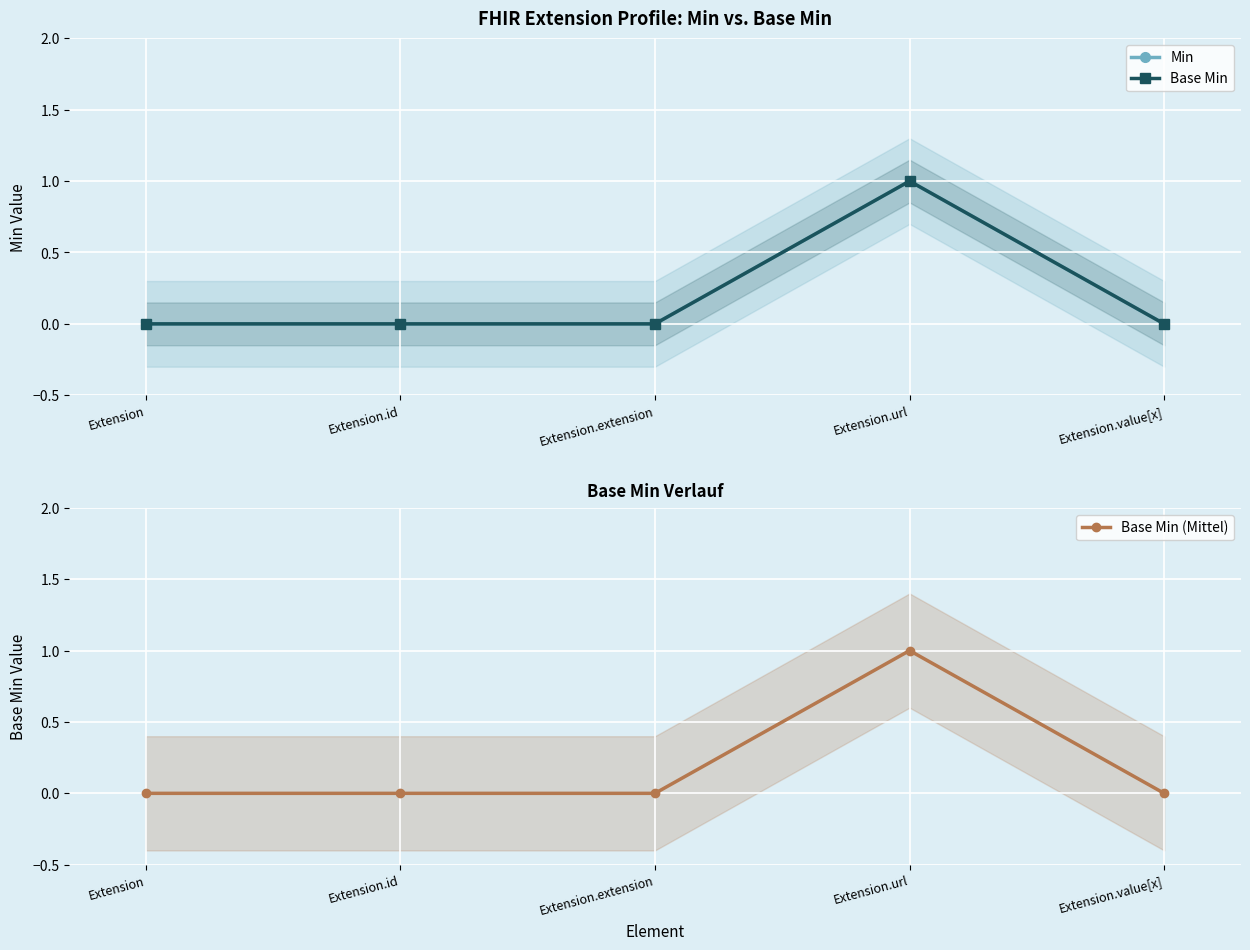

The value of Base Min (Mittel) at Extension.id is -1. True or false?

False